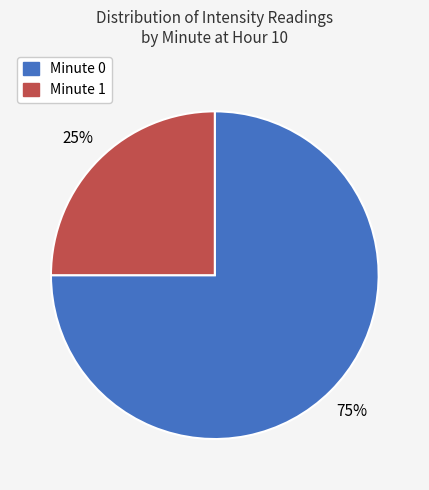

What is the smallest slice in the pie chart?

Minute 1